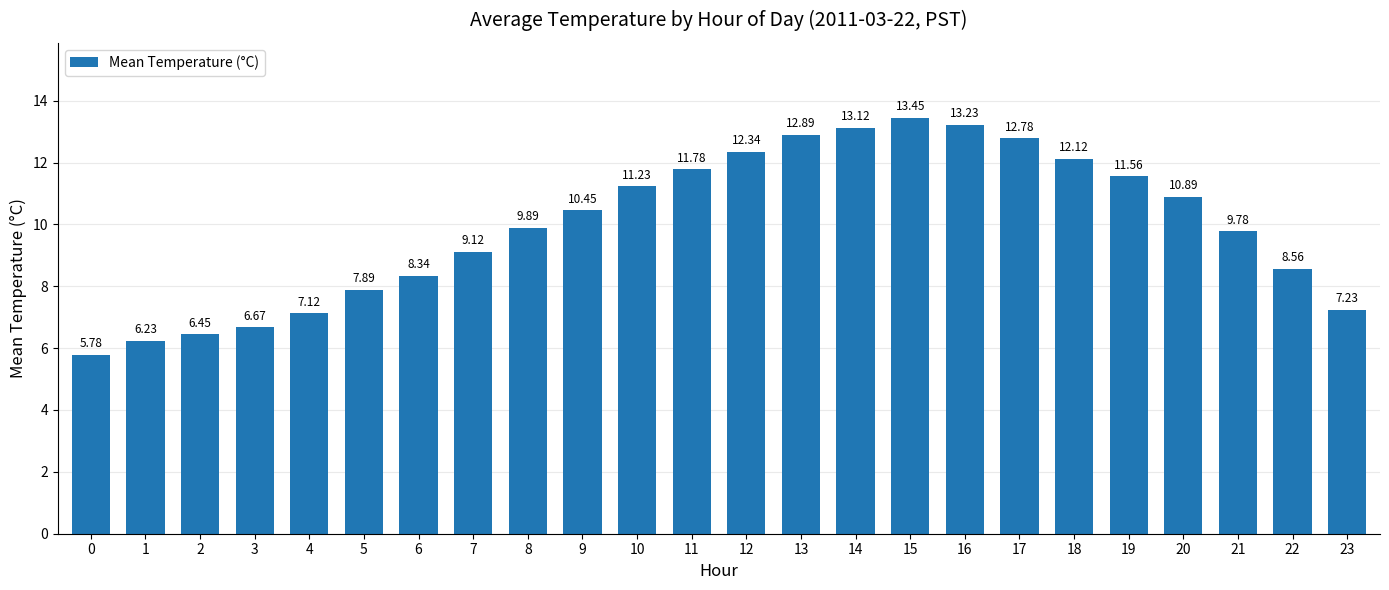

What is the average value?

10.0